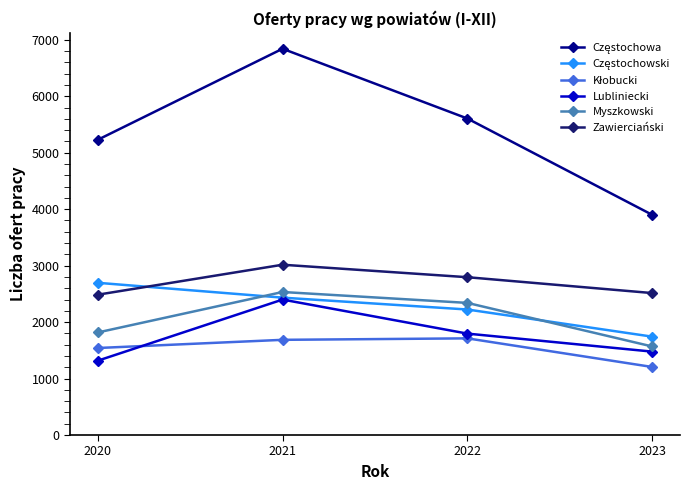

What is the difference between the highest and lowest values at 2023?

2694